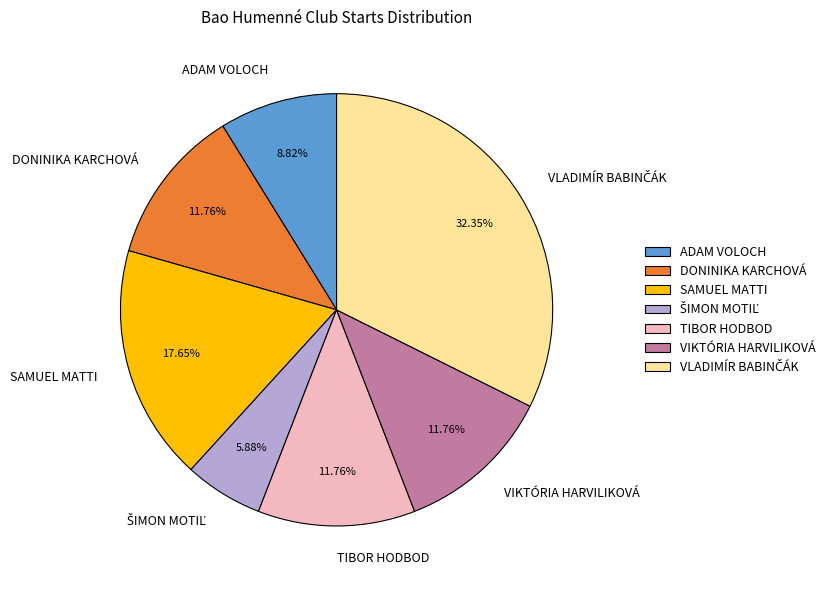

Approximately how many times larger is the value at DONINIKA KARCHOVÁ compared to ADAM VOLOCH?

1.3